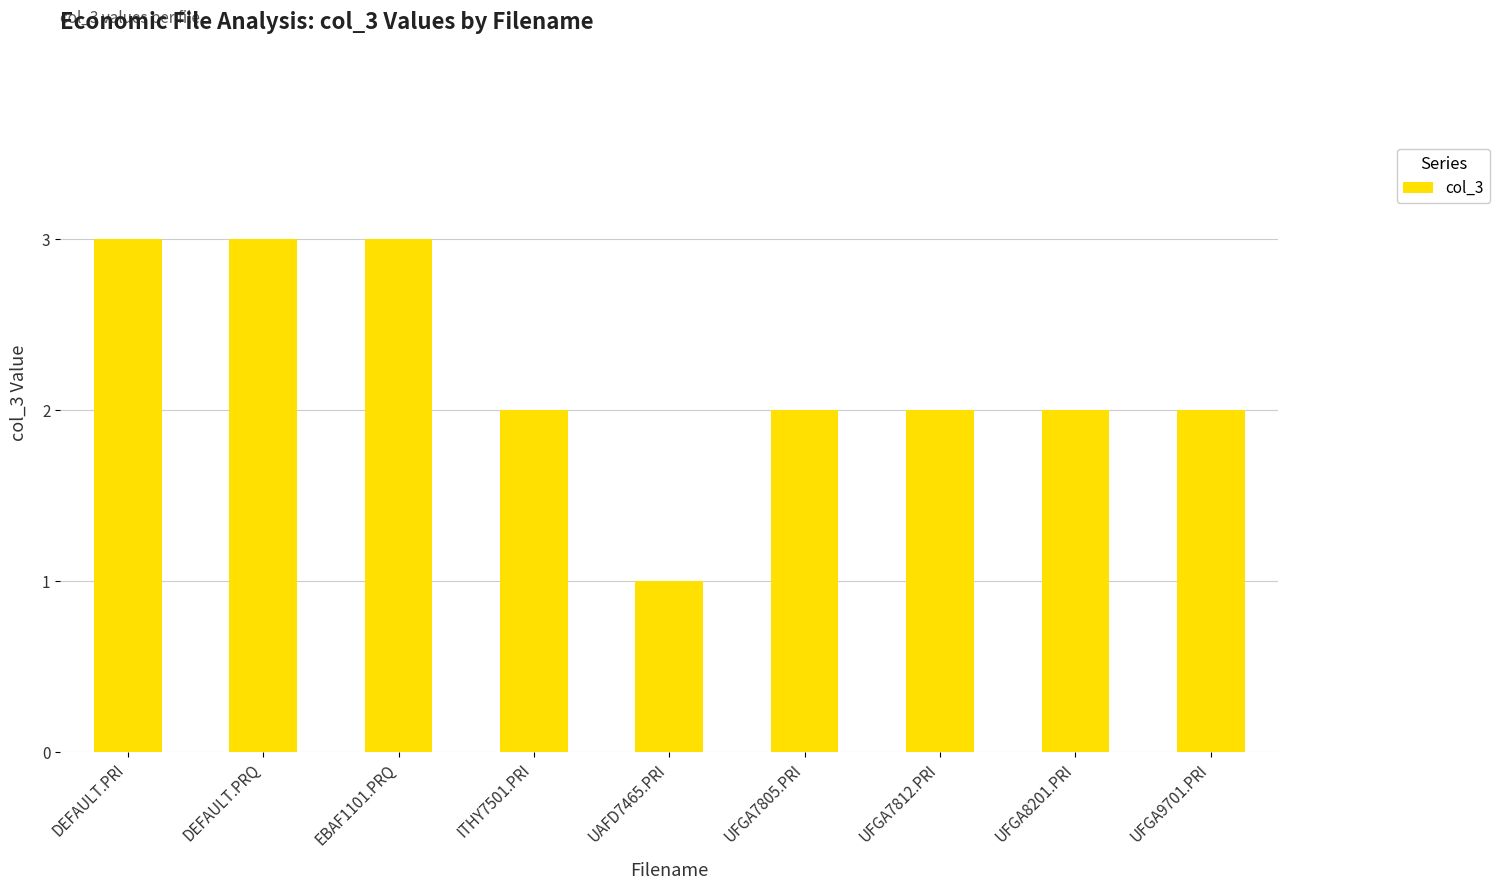

What is the maximum value shown in the chart?

3